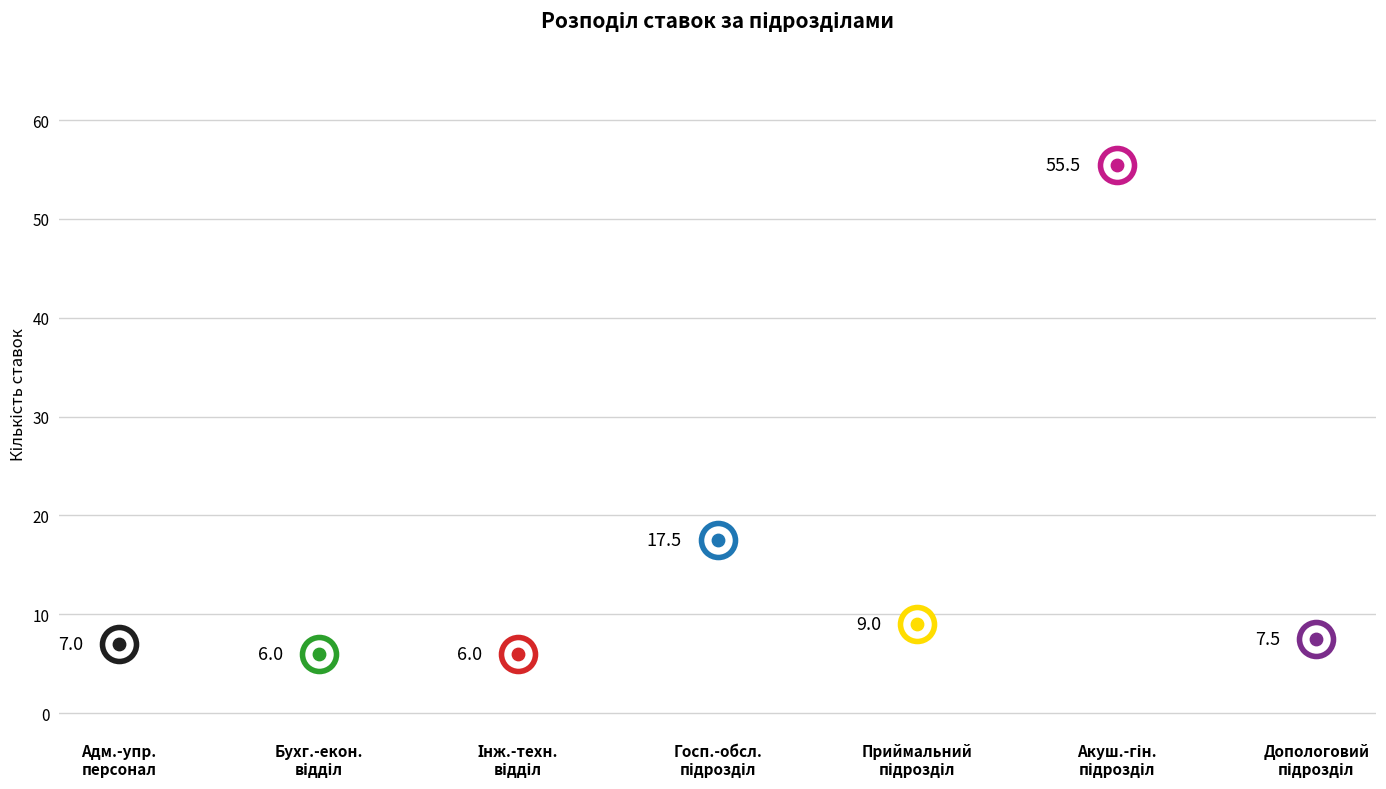

What is the change in value from Бухгалтерсько-економічний відділ to Допологовий підрозділ?

+1.5